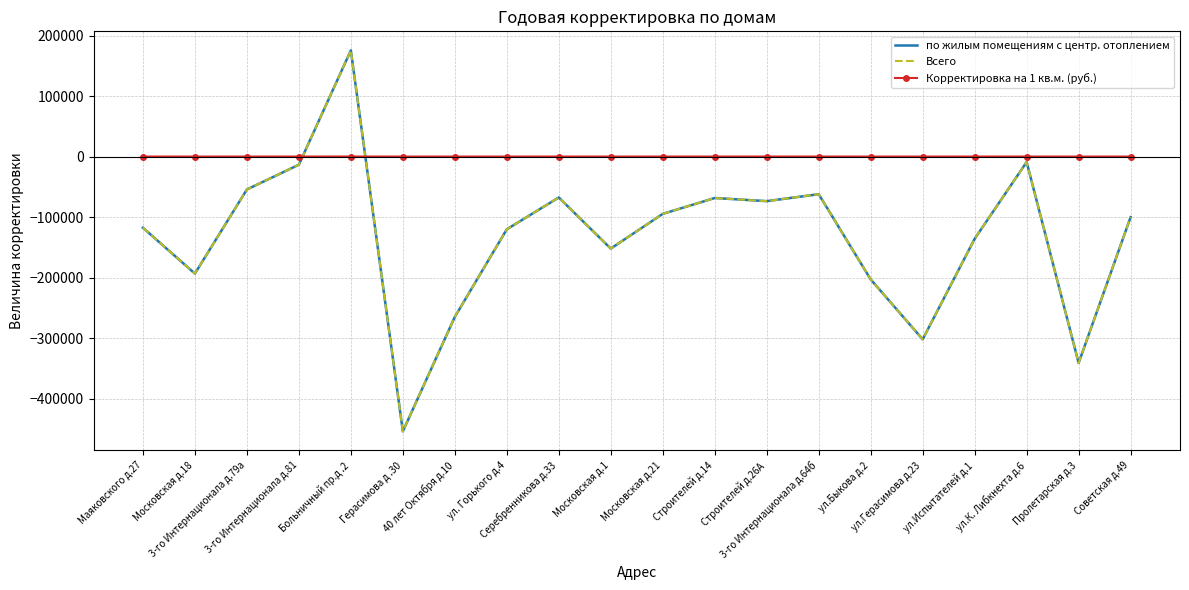

Reading left to right, extract all data points from this chart.

по жилым помещениям с центр. отоплением: Маяковского д.27=-117710.4	Московская д.18=-193480.0	3-го Интернационала д.79а=-54486.0	3-го Интернационала д.81=-13538.1	Больничный пр.д .2=175421.0	Герасимова д .30=-454229.6	40 лет Октября д.10=-265078.0	ул. Горького д.4=-120260.4	Серебренникова д.33=-67723.8	Московская д.1=-152108.3	Московская д.21=-94793.3	Строителей д.14=-68550.1	Строителей д.26А=-73750.1	3-го Интернационала д.64б=-62261.0	ул.Быкова д.2=-203111.7	ул.Герасимова д.23=-302119.3	ул.Испытателей д.1=-136004.7	ул.К. Либкнехта д.6=-9116.7	Пролетарская д.3=-341166.8	Советская д.49=-100208.3
Всего: Маяковского д.27=-117710.4	Московская д.18=-193480.0	3-го Интернационала д.79а=-54486.0	3-го Интернационала д.81=-13538.1	Больничный пр.д .2=175421.0	Герасимова д .30=-454229.6	40 лет Октября д.10=-265078.0	ул. Горького д.4=-120260.4	Серебренникова д.33=-67723.8	Московская д.1=-152108.3	Московская д.21=-94793.3	Строителей д.14=-68550.1	Строителей д.26А=-73750.1	3-го Интернационала д.64б=-62261.0	ул.Быкова д.2=-203111.7	ул.Герасимова д.23=-302119.3	ул.Испытателей д.1=-136004.7	ул.К. Либкнехта д.6=-9116.7	Пролетарская д.3=-341166.8	Советская д.49=-100208.3
Корректировка на 1 кв.м. (руб.): Маяковского д.27=-31.2	Московская д.18=-67.8	3-го Интернационала д.79а=-41.3	3-го Интернационала д.81=-5.2	Больничный пр.д .2=21.0	Герасимова д .30=-74.3	40 лет Октября д.10=-58.1	ул. Горького д.4=-59.8	Серебренникова д.33=-37.9	Московская д.1=-54.5	Московская д.21=-27.9	Строителей д.14=-23.9	Строителей д.26А=-18.2	3-го Интернационала д.64б=-19.7	ул.Быкова д.2=-75.5	ул.Герасимова д.23=-66.1	ул.Испытателей д.1=-49.6	ул.К. Либкнехта д.6=-2.1	Пролетарская д.3=-74.1	Советская д.49=-24.7